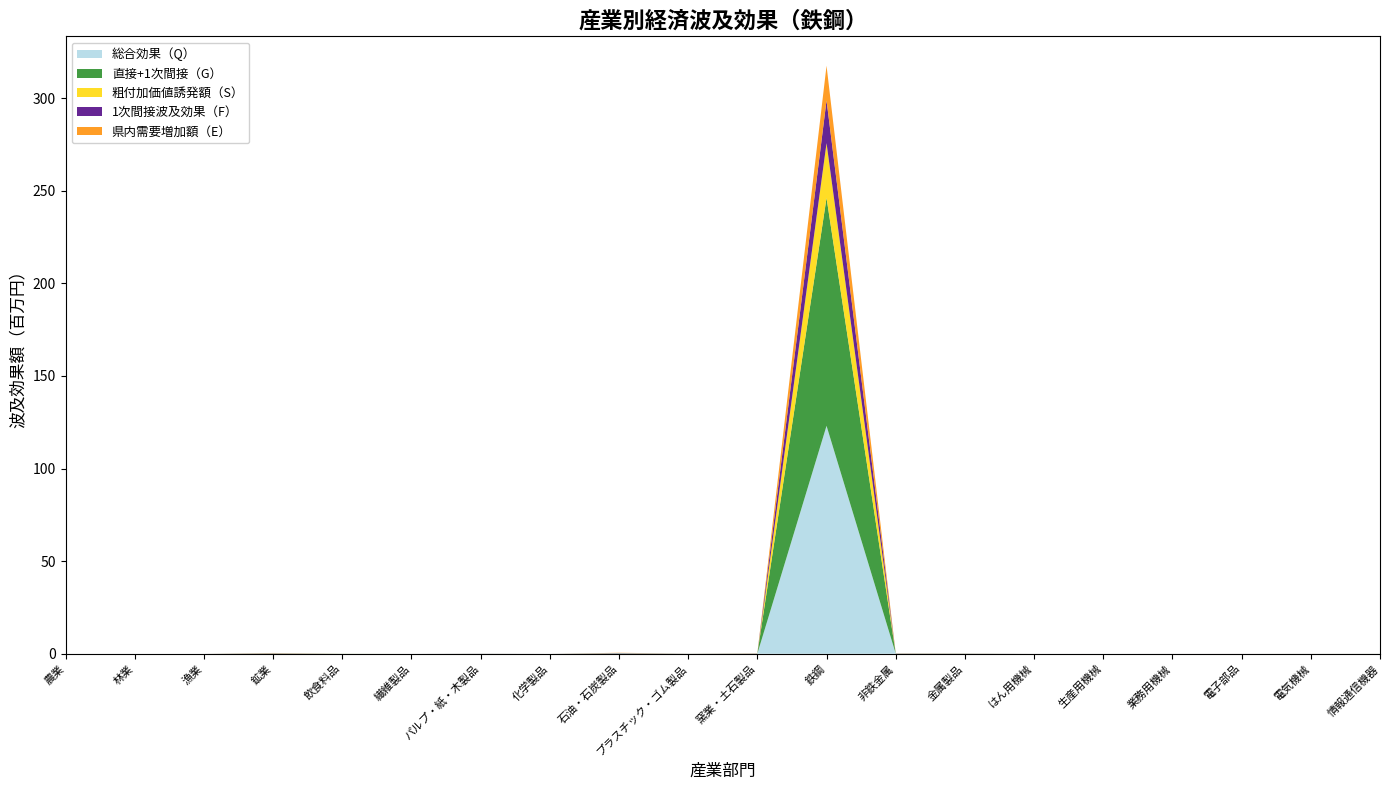

Reading left to right, extract all data points from this chart.

総合効果（Q）: 農業=0.0	林業=0.0	漁業=0.0	鉱業=0.1	飲食料品=0.1	繊維製品=0.0	パルプ・紙・木製品=0.0	化学製品=0.0	石油・石炭製品=0.1	プラスチック・ゴム製品=0.0	窯業・土石製品=0.1	鉄鋼=123.1	非鉄金属=0.1	金属製品=0.1	はん用機械=0.0	生産用機械=0.0	業務用機械=0.0	電子部品=0.0	電気機械=0.0	情報通信機器=0.0
直接+1次間接（G）: 農業=0.0	林業=0.0	漁業=0.0	鉱業=0.1	飲食料品=0.0	繊維製品=0.0	パルプ・紙・木製品=0.0	化学製品=0.0	石油・石炭製品=0.1	プラスチック・ゴム製品=0.0	窯業・土石製品=0.1	鉄鋼=123.1	非鉄金属=0.1	金属製品=0.0	はん用機械=0.0	生産用機械=0.0	業務用機械=0.0	電子部品=0.0	電気機械=0.0	情報通信機器=0.0
粗付加価値誘発額（S）: 農業=0.0	林業=0.0	漁業=0.0	鉱業=0.1	飲食料品=0.0	繊維製品=0.0	パルプ・紙・木製品=0.0	化学製品=0.0	石油・石炭製品=0.0	プラスチック・ゴム製品=0.0	窯業・土石製品=0.0	鉄鋼=29.5	非鉄金属=0.0	金属製品=0.0	はん用機械=0.0	生産用機械=0.0	業務用機械=0.0	電子部品=0.0	電気機械=0.0	情報通信機器=0.0
1次間接波及効果（F）: 農業=0.0	林業=0.0	漁業=0.0	鉱業=0.1	飲食料品=0.0	繊維製品=0.0	パルプ・紙・木製品=0.0	化学製品=0.0	石油・石炭製品=0.1	プラスチック・ゴム製品=0.0	窯業・土石製品=0.1	鉄鋼=23.1	非鉄金属=0.1	金属製品=0.0	はん用機械=0.0	生産用機械=0.0	業務用機械=0.0	電子部品=0.0	電気機械=0.0	情報通信機器=0.0
県内需要増加額（E）: 農業=0.0	林業=0.0	漁業=0.0	鉱業=0.1	飲食料品=0.0	繊維製品=0.0	パルプ・紙・木製品=0.0	化学製品=0.0	石油・石炭製品=0.1	プラスチック・ゴム製品=0.0	窯業・土石製品=0.0	鉄鋼=18.7	非鉄金属=0.1	金属製品=0.0	はん用機械=0.0	生産用機械=0.0	業務用機械=0.0	電子部品=0.0	電気機械=0.0	情報通信機器=0.0